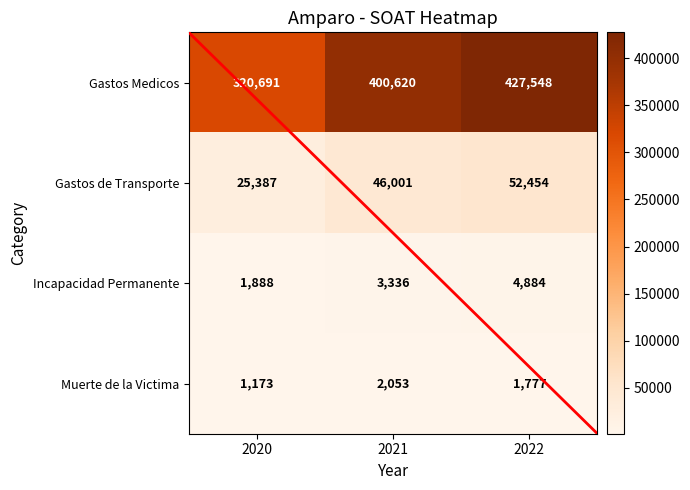

Rank the categories by Gastos de Transporte value from lowest to highest.

2020, 2021, 2022